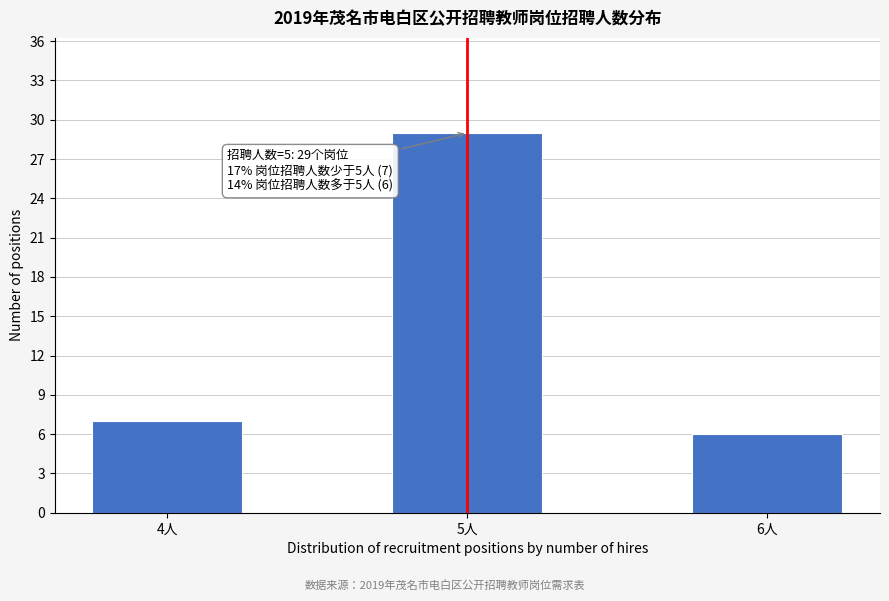

Reading right to left, list all the values displayed in this chart.

6	29	7